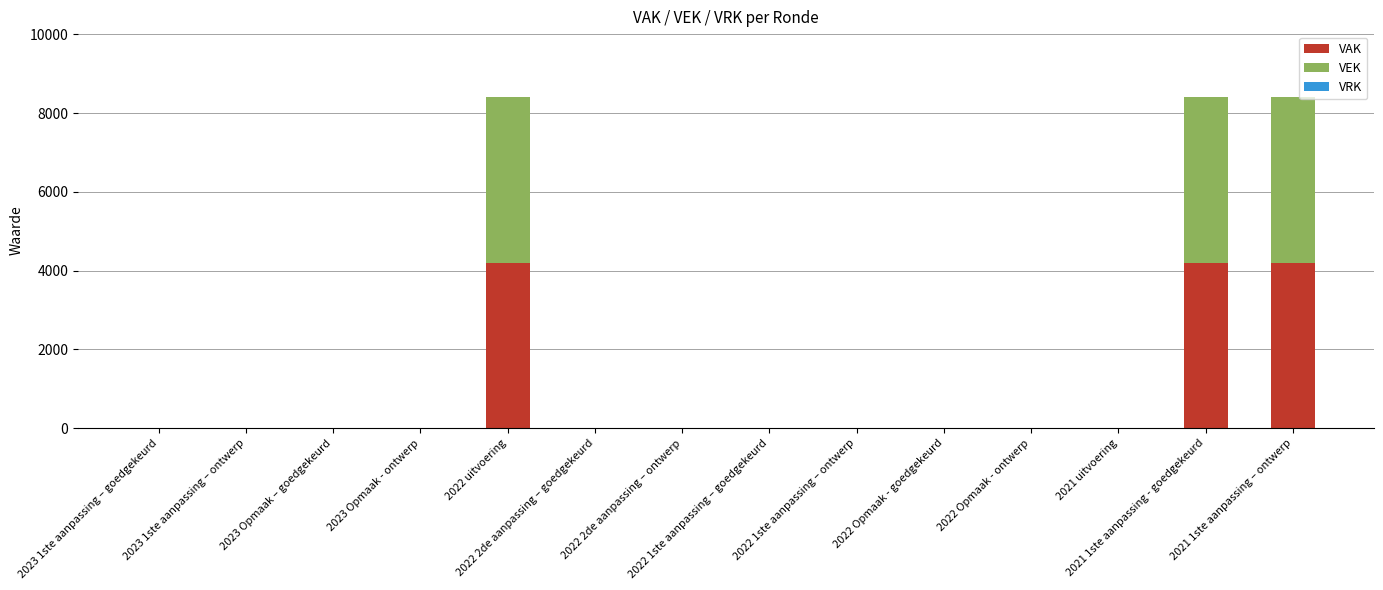

What is the maximum value for VAK?

4200